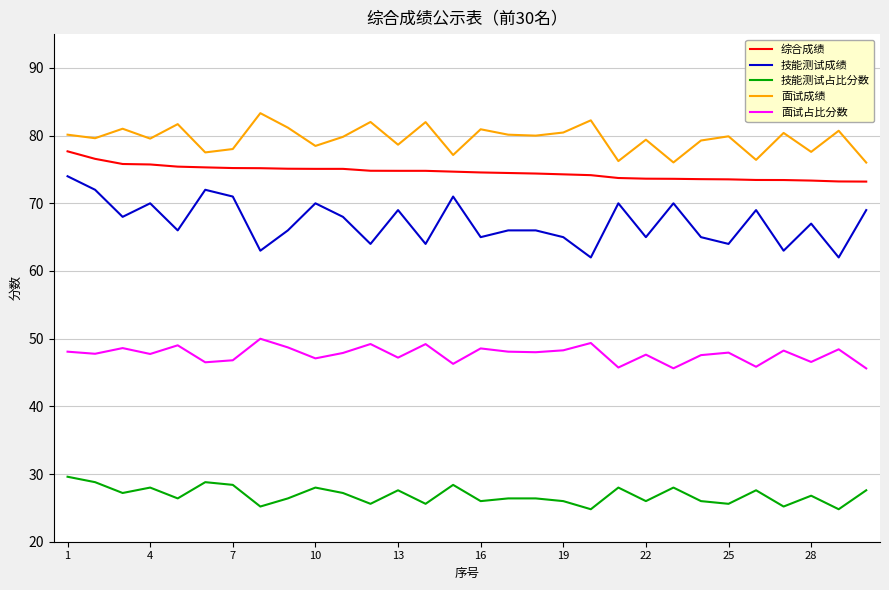

True or false: 面试成绩 and 面试占比分数 cross at least once.

False